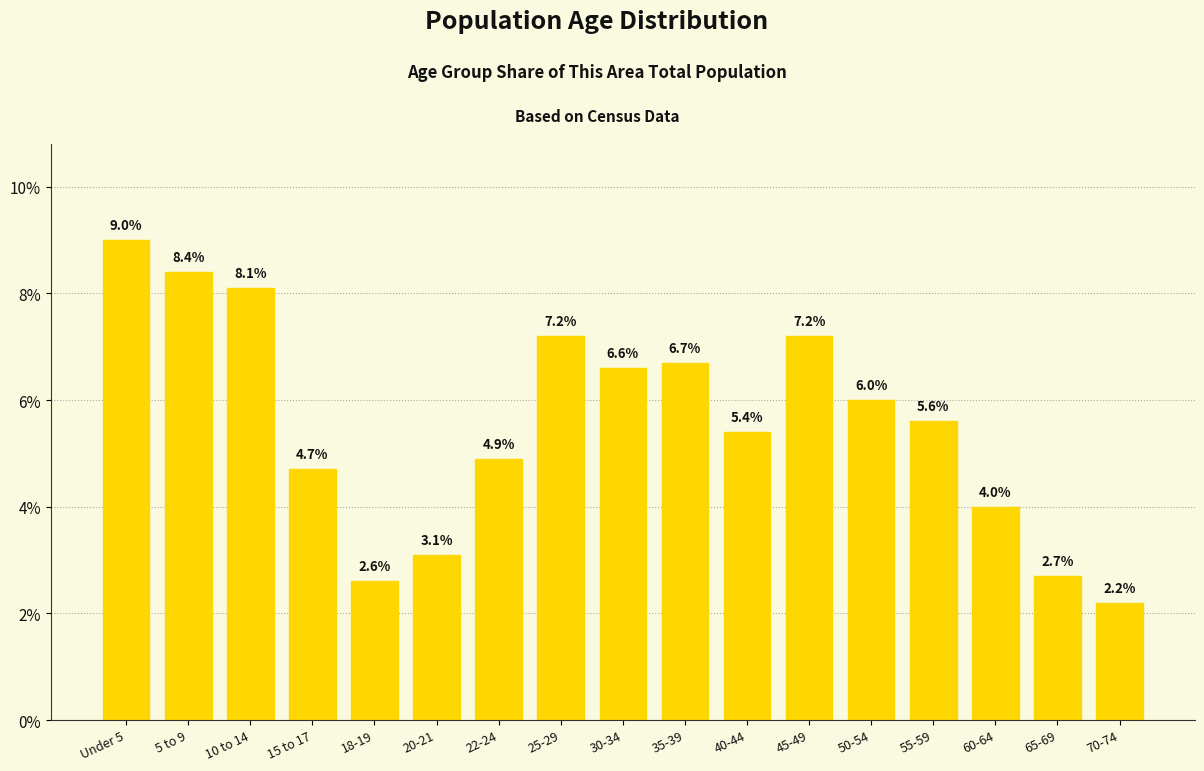

What position from the right is 22-24?

11